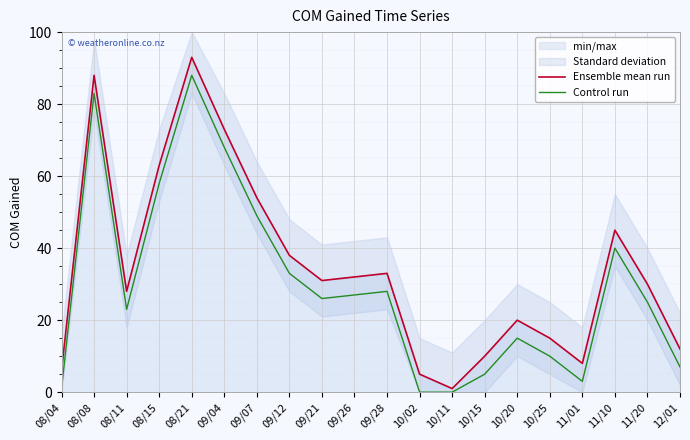

Where is Control run nearest to the value 44?

11/10